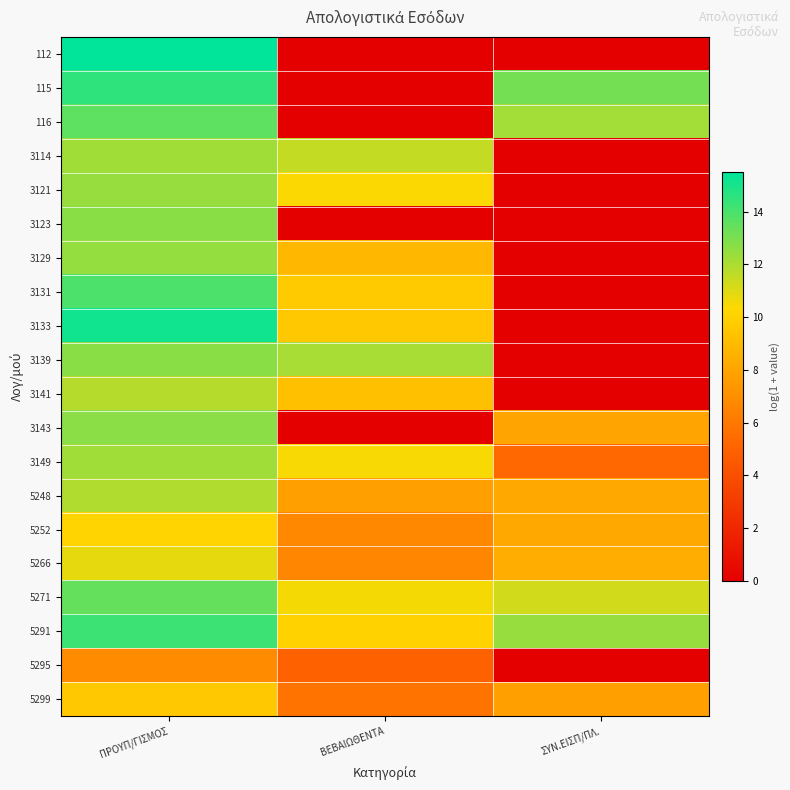

Reading left to right, what are all the values shown in this chart?

112: ΠΡΟΥΠ/ΓΙΣΜΟΣ=15.5	ΒΕΒΑΙΩΘΕΝΤΑ=0.0	ΣΥΝ.ΕΙΣΠ/ΠΛ.=0.0
115: ΠΡΟΥΠ/ΓΙΣΜΟΣ=14.5	ΒΕΒΑΙΩΘΕΝΤΑ=0.0	ΣΥΝ.ΕΙΣΠ/ΠΛ.=13.1
116: ΠΡΟΥΠ/ΓΙΣΜΟΣ=13.6	ΒΕΒΑΙΩΘΕΝΤΑ=0.0	ΣΥΝ.ΕΙΣΠ/ΠΛ.=12.2
3114: ΠΡΟΥΠ/ΓΙΣΜΟΣ=12.2	ΒΕΒΑΙΩΘΕΝΤΑ=11.5	ΣΥΝ.ΕΙΣΠ/ΠΛ.=0.0
3121: ΠΡΟΥΠ/ΓΙΣΜΟΣ=12.4	ΒΕΒΑΙΩΘΕΝΤΑ=10.4	ΣΥΝ.ΕΙΣΠ/ΠΛ.=0.0
3123: ΠΡΟΥΠ/ΓΙΣΜΟΣ=12.7	ΒΕΒΑΙΩΘΕΝΤΑ=0.0	ΣΥΝ.ΕΙΣΠ/ΠΛ.=0.0
3129: ΠΡΟΥΠ/ΓΙΣΜΟΣ=12.5	ΒΕΒΑΙΩΘΕΝΤΑ=8.8	ΣΥΝ.ΕΙΣΠ/ΠΛ.=0.0
3131: ΠΡΟΥΠ/ΓΙΣΜΟΣ=13.9	ΒΕΒΑΙΩΘΕΝΤΑ=9.7	ΣΥΝ.ΕΙΣΠ/ΠΛ.=0.0
3133: ΠΡΟΥΠ/ΓΙΣΜΟΣ=15.1	ΒΕΒΑΙΩΘΕΝΤΑ=9.6	ΣΥΝ.ΕΙΣΠ/ΠΛ.=0.0
3139: ΠΡΟΥΠ/ΓΙΣΜΟΣ=12.7	ΒΕΒΑΙΩΘΕΝΤΑ=12.1	ΣΥΝ.ΕΙΣΠ/ΠΛ.=0.0
3141: ΠΡΟΥΠ/ΓΙΣΜΟΣ=11.8	ΒΕΒΑΙΩΘΕΝΤΑ=9.2	ΣΥΝ.ΕΙΣΠ/ΠΛ.=0.0
3143: ΠΡΟΥΠ/ΓΙΣΜΟΣ=12.7	ΒΕΒΑΙΩΘΕΝΤΑ=0.0	ΣΥΝ.ΕΙΣΠ/ΠΛ.=8.0
3149: ΠΡΟΥΠ/ΓΙΣΜΟΣ=12.2	ΒΕΒΑΙΩΘΕΝΤΑ=10.5	ΣΥΝ.ΕΙΣΠ/ΠΛ.=5.3
5248: ΠΡΟΥΠ/ΓΙΣΜΟΣ=11.9	ΒΕΒΑΙΩΘΕΝΤΑ=7.8	ΣΥΝ.ΕΙΣΠ/ΠΛ.=8.2
5252: ΠΡΟΥΠ/ΓΙΣΜΟΣ=10.1	ΒΕΒΑΙΩΘΕΝΤΑ=6.7	ΣΥΝ.ΕΙΣΠ/ΠΛ.=8.2
5266: ΠΡΟΥΠ/ΓΙΣΜΟΣ=10.8	ΒΕΒΑΙΩΘΕΝΤΑ=6.6	ΣΥΝ.ΕΙΣΠ/ΠΛ.=8.4
5271: ΠΡΟΥΠ/ΓΙΣΜΟΣ=13.5	ΒΕΒΑΙΩΘΕΝΤΑ=10.5	ΣΥΝ.ΕΙΣΠ/ΠΛ.=11.2
5291: ΠΡΟΥΠ/ΓΙΣΜΟΣ=14.2	ΒΕΒΑΙΩΘΕΝΤΑ=10.1	ΣΥΝ.ΕΙΣΠ/ΠΛ.=12.4
5295: ΠΡΟΥΠ/ΓΙΣΜΟΣ=6.9	ΒΕΒΑΙΩΘΕΝΤΑ=5.0	ΣΥΝ.ΕΙΣΠ/ΠΛ.=0.0
5299: ΠΡΟΥΠ/ΓΙΣΜΟΣ=9.6	ΒΕΒΑΙΩΘΕΝΤΑ=5.8	ΣΥΝ.ΕΙΣΠ/ΠΛ.=7.7